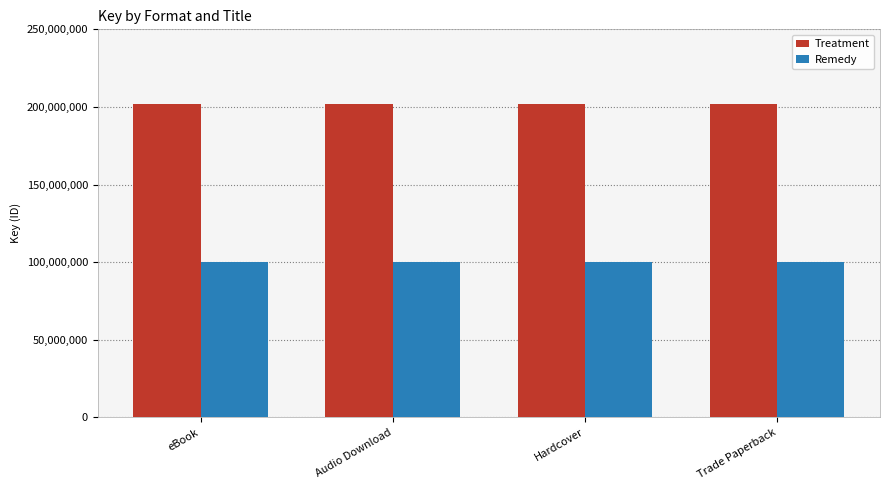

What is the value of the Treatment bar at the 4th from the left?

201808727